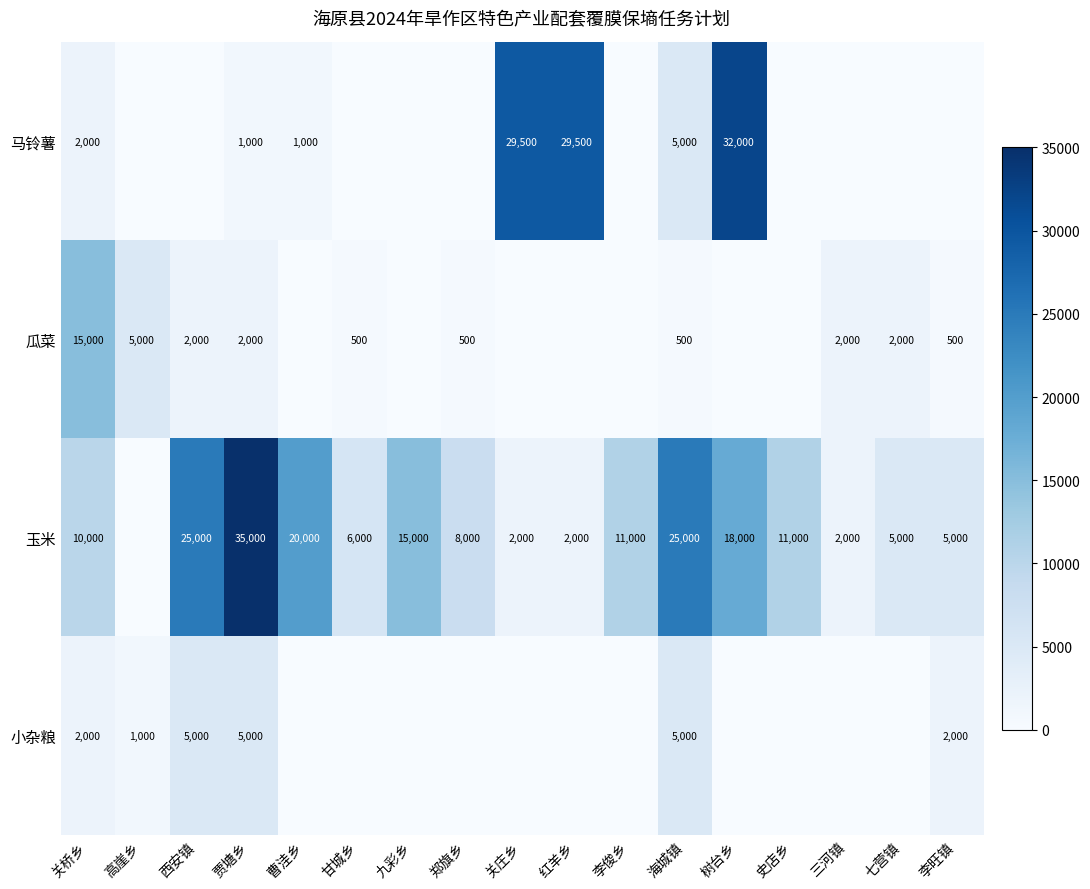

Between 关庄乡 and 郑旗乡, which is larger?

关庄乡